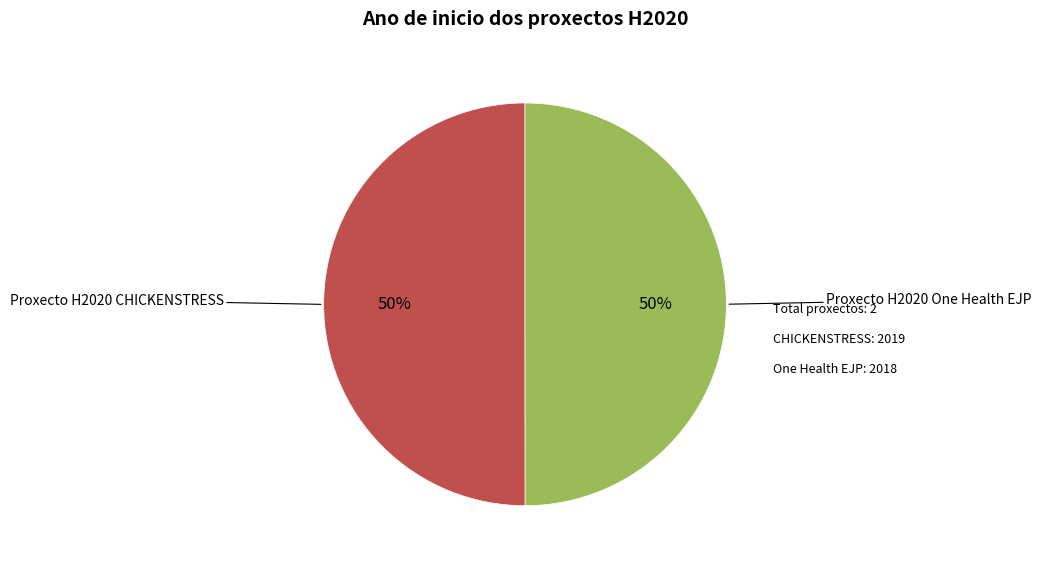

What is the ratio of the value at Proxecto H2020 One Health EJP to the value at Proxecto H2020 CHICKENSTRESS?

1.0